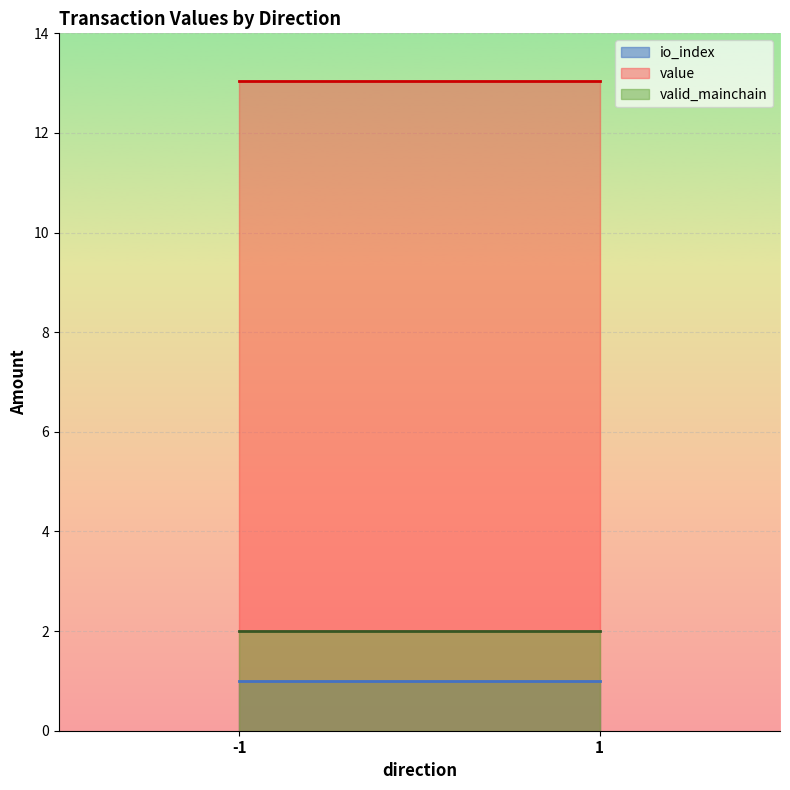

What is the maximum value shown in the chart?

13.0